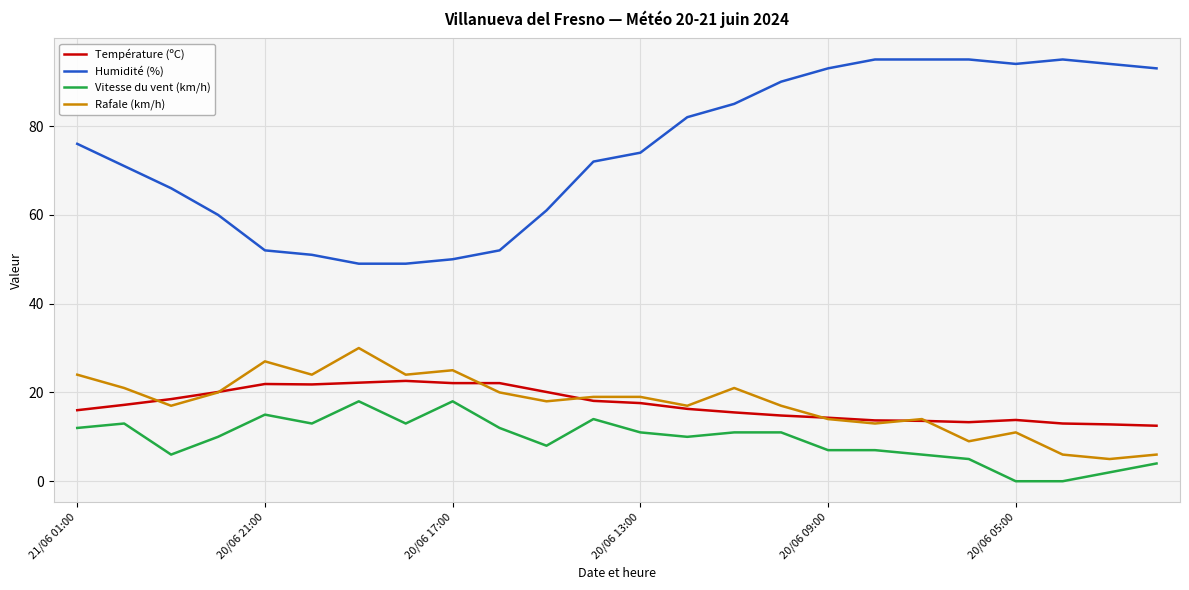

Which series has the largest total across all categories?

Humidité (%)